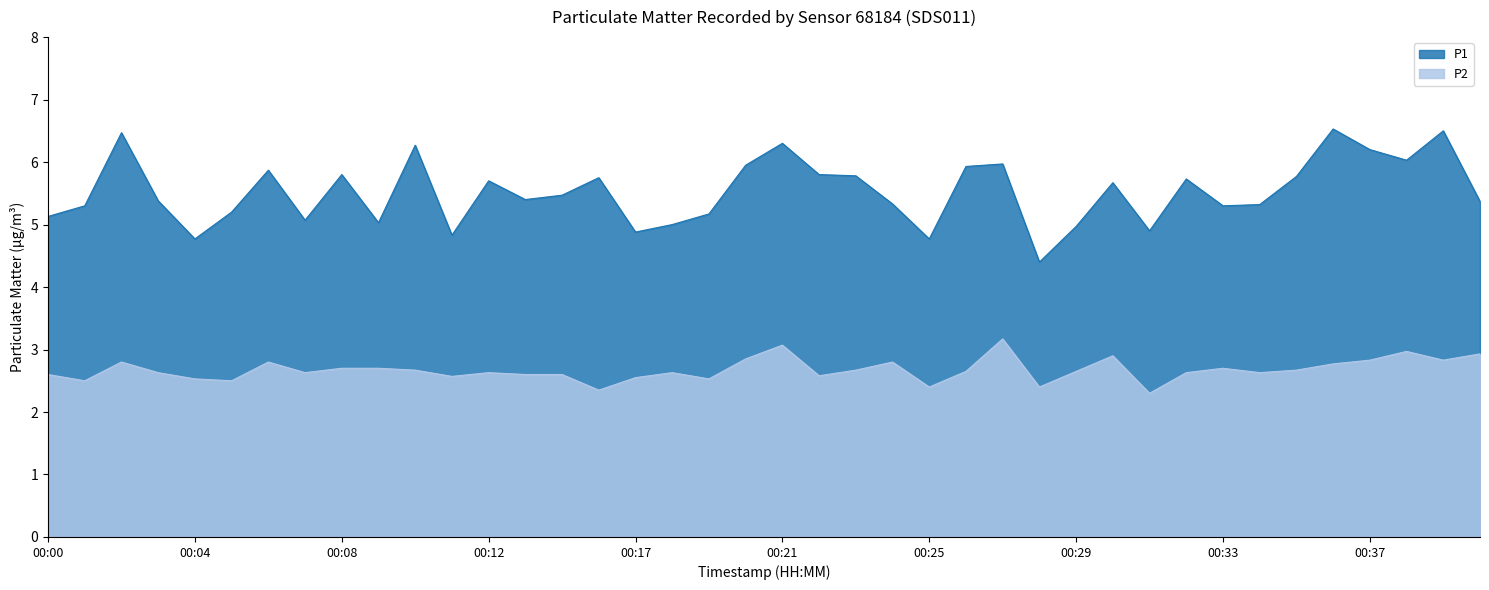

Reading left to right, list all the values displayed in this chart.

P1: 00:00=5.1	00:01=5.3	00:02=6.5	00:03=5.4	00:04=4.8	00:05=5.2	00:06=5.9	00:07=5.1	00:08=5.8	00:09=5.0	00:10=6.3	00:11=4.8	00:12=5.7	00:14=5.4	00:15=5.5	00:16=5.8	00:17=4.9	00:18=5.0	00:19=5.2	00:20=6.0	00:21=6.3	00:22=5.8	00:23=5.8	00:24=5.3	00:25=4.8	00:26=5.9	00:27=6.0	00:28=4.4	00:29=5.0	00:30=5.7	00:31=4.9	00:32=5.7	00:33=5.3	00:34=5.3	00:35=5.8	00:36=6.5	00:37=6.2	00:38=6.0	00:39=6.5	00:40=5.4
P2: 00:00=2.6	00:01=2.5	00:02=2.8	00:03=2.6	00:04=2.5	00:05=2.5	00:06=2.8	00:07=2.6	00:08=2.7	00:09=2.7	00:10=2.7	00:11=2.6	00:12=2.6	00:14=2.6	00:15=2.6	00:16=2.4	00:17=2.5	00:18=2.6	00:19=2.5	00:20=2.9	00:21=3.1	00:22=2.6	00:23=2.7	00:24=2.8	00:25=2.4	00:26=2.6	00:27=3.2	00:28=2.4	00:29=2.6	00:30=2.9	00:31=2.3	00:32=2.6	00:33=2.7	00:34=2.6	00:35=2.7	00:36=2.8	00:37=2.8	00:38=3.0	00:39=2.8	00:40=2.9